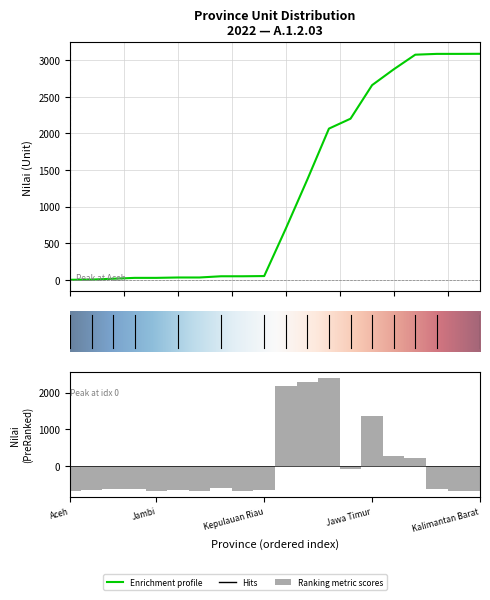

Reading left to right, what are all the values shown in this chart?

-676.5	-672.5	-636.5	-633.5	-686.5	-663.5	-686.5	-612.5	-686.5	-673.5	2192.4	2299.4	2400.4	-84.5	1351.5	270.5	204.5	-637.5	-686.5	-681.5